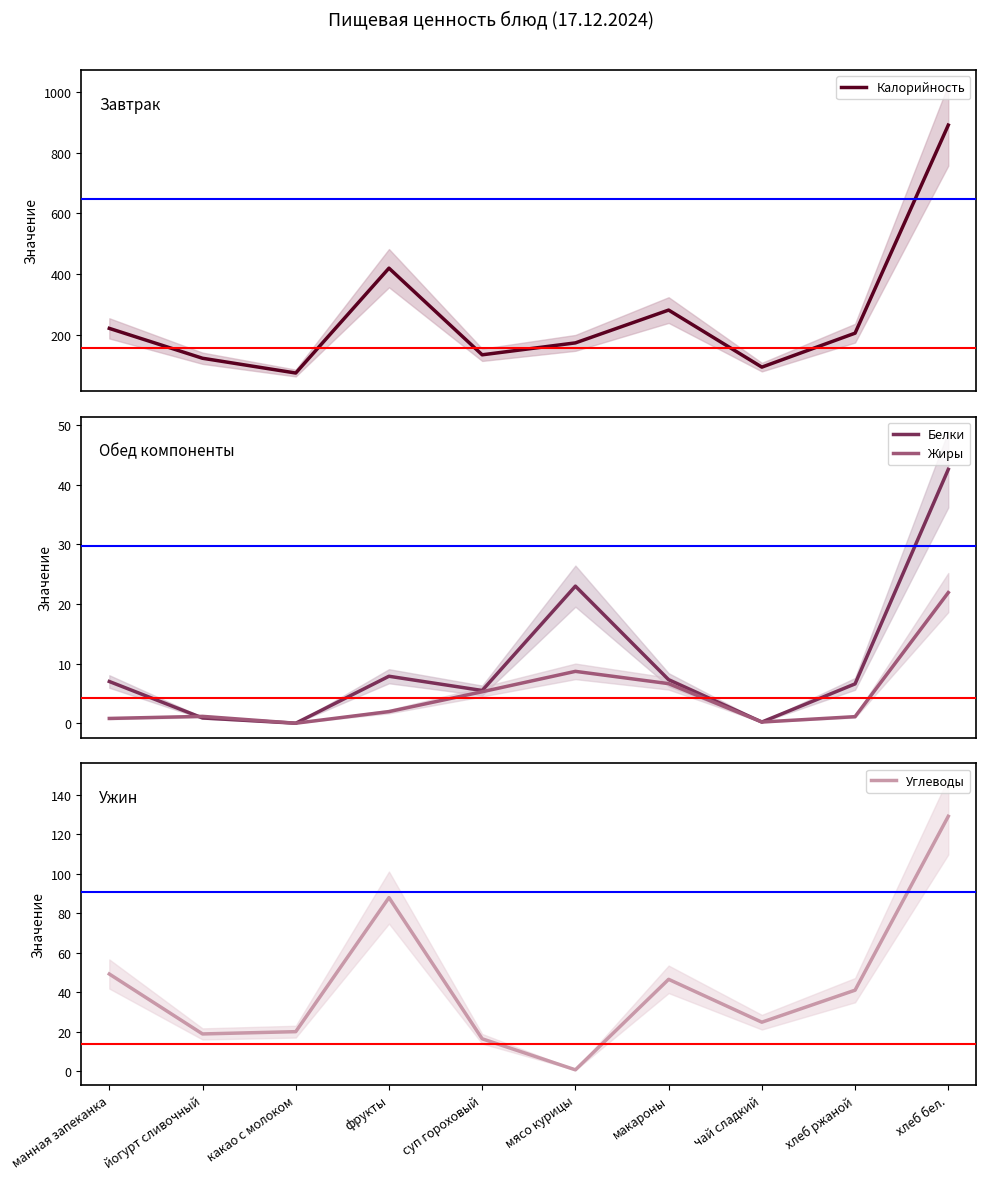

At which category is the sum across all series the highest?

хлеб бел.